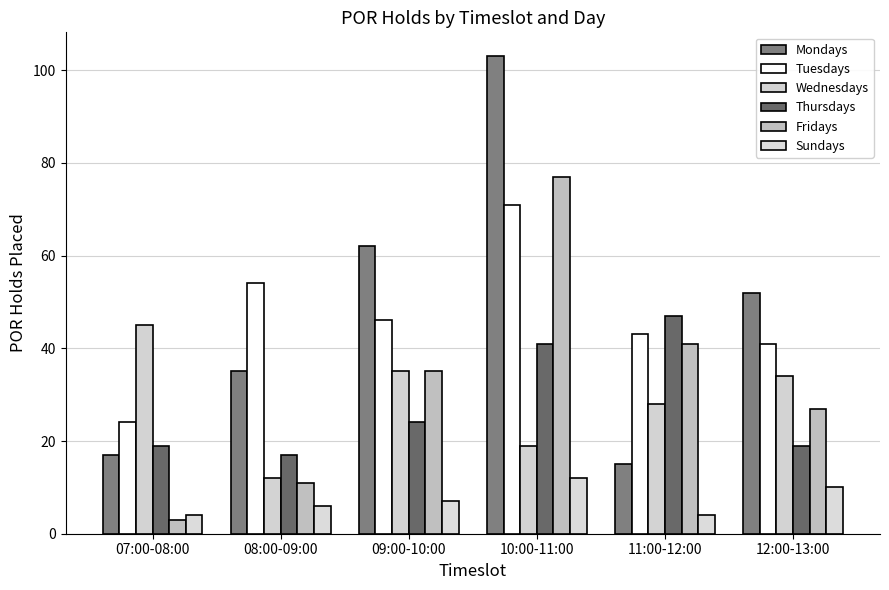

What is the value of the Tuesdays bar at the 4th from the left?

71